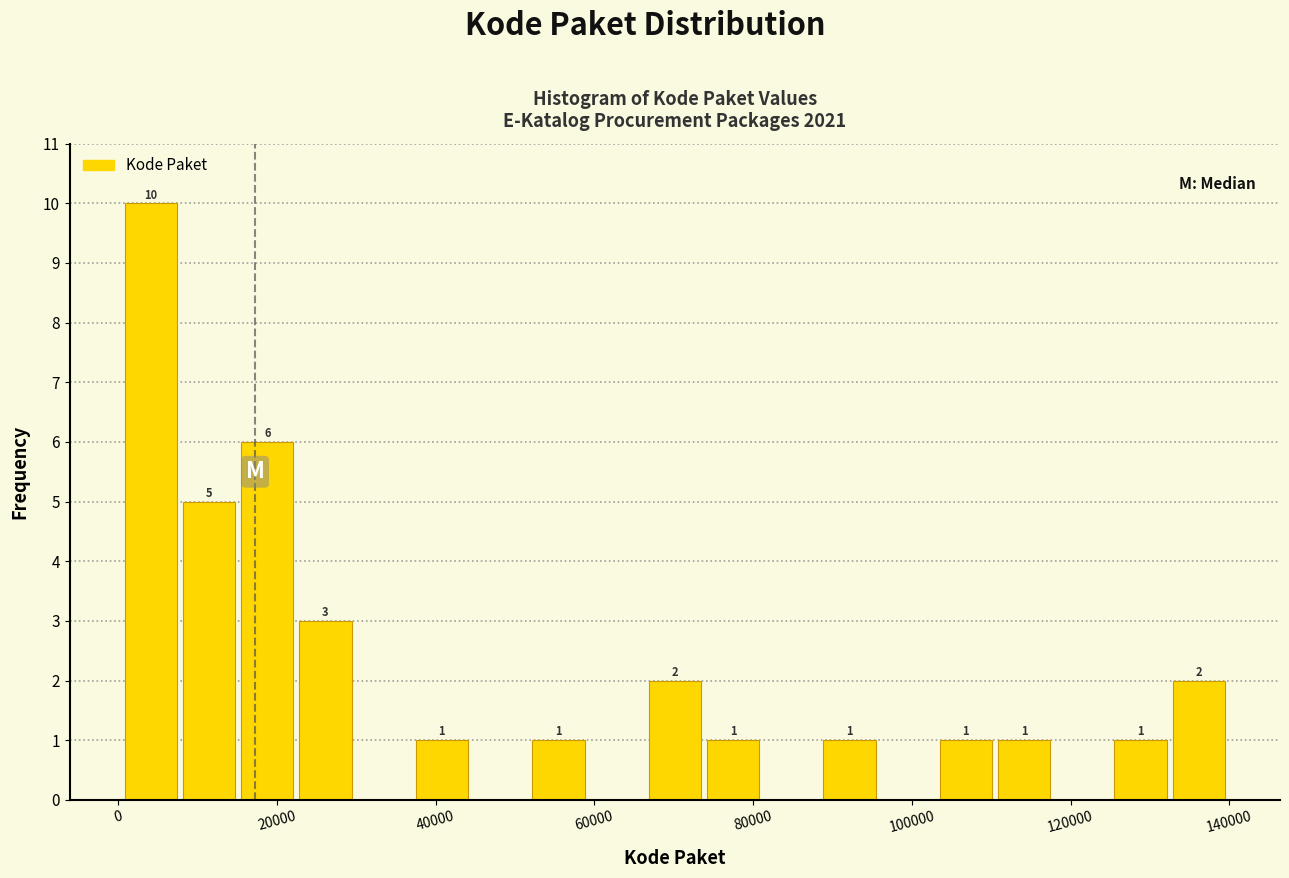

Around what value on the x-axis is the tallest bar? Give the approximate position of its centre, as read against the axis.

4000